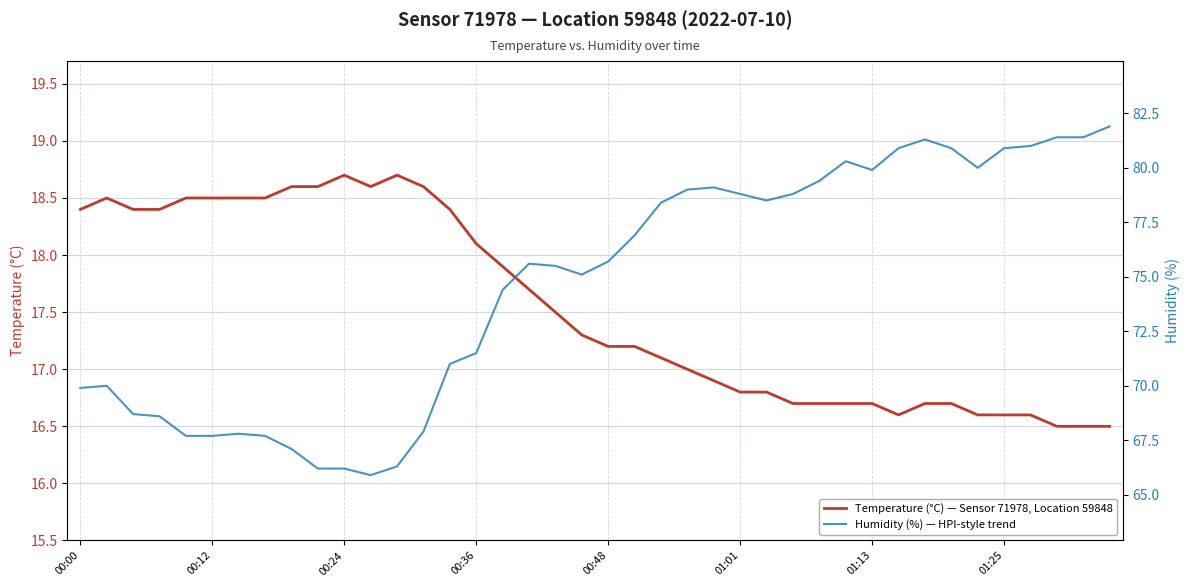

What is the value of the Temperature (°C) — Sensor 71978, Location 59848 point at the 20th from the left?

17.3